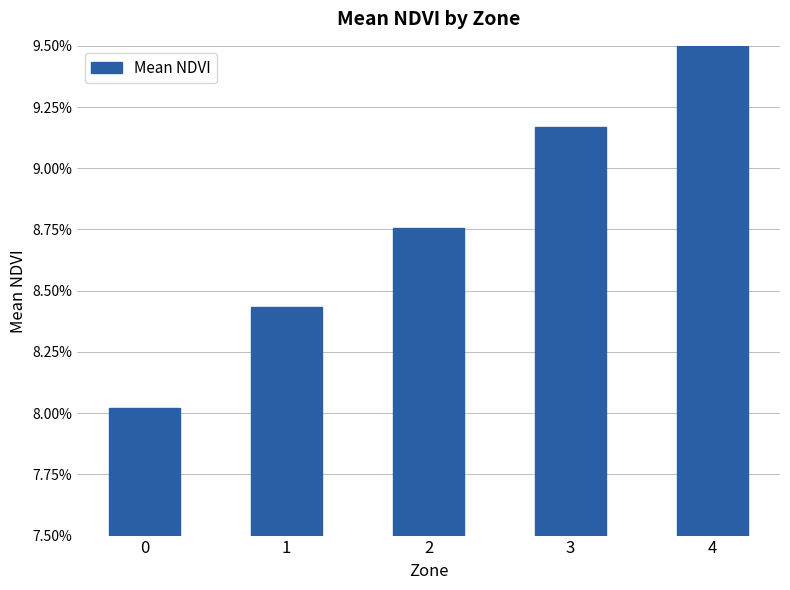

List the labels in order of value, largest first.

4, 3, 2, 1, 0